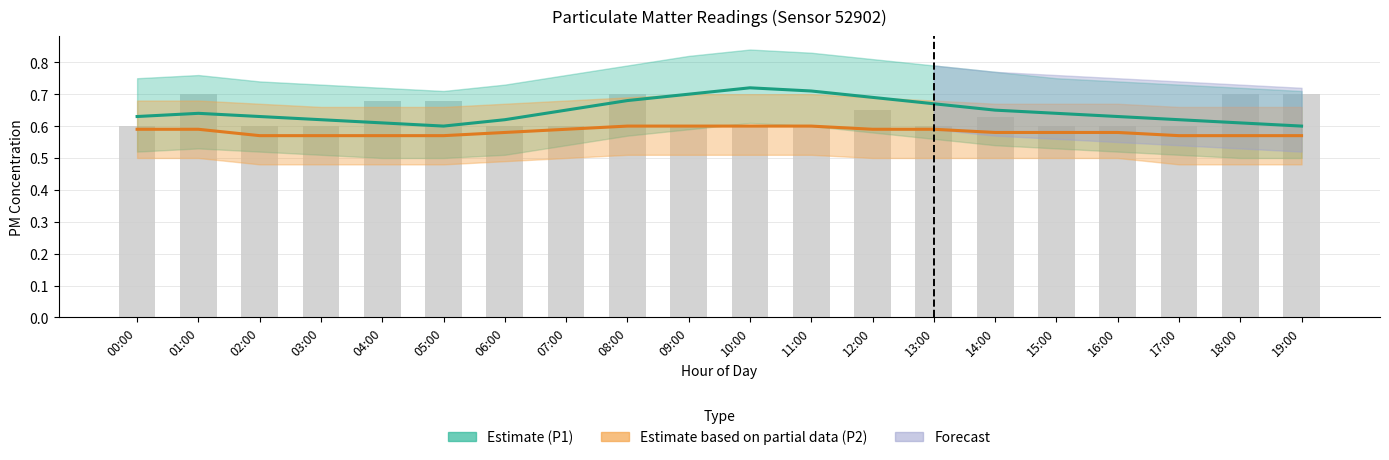

The Observations series shows 0.6 at 02:00. True or false?

True